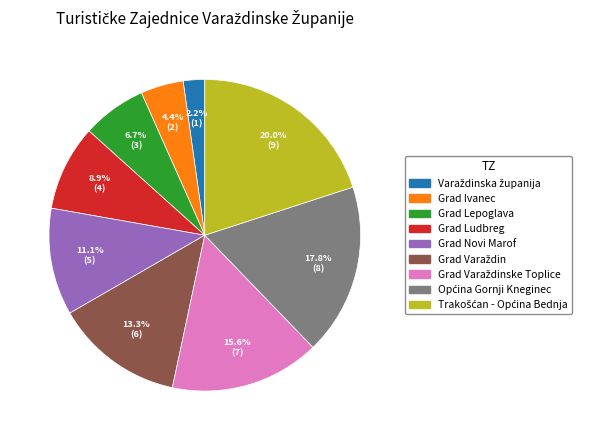

To the nearest percent, what portion does Grad Lepoglava represent?

7%